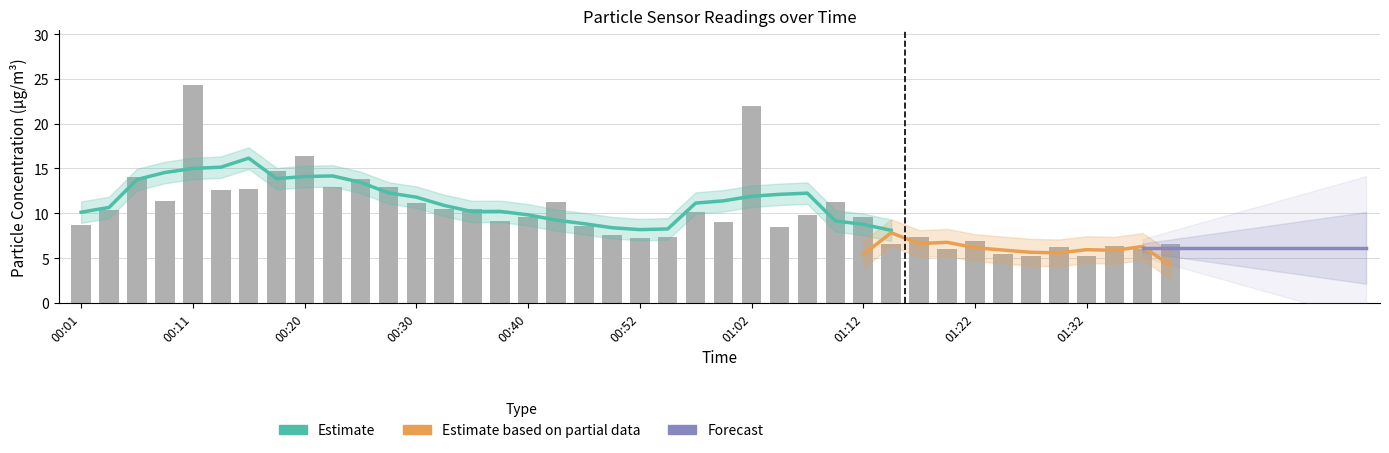

What position from the left is 00:30?

13